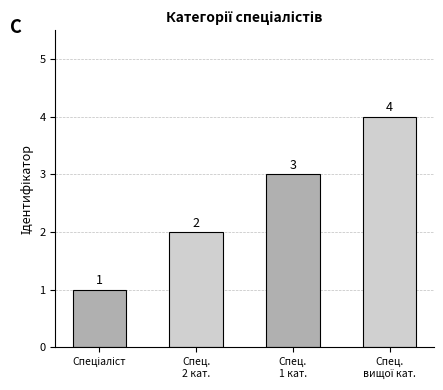

How many values are between 2 and 4?

3